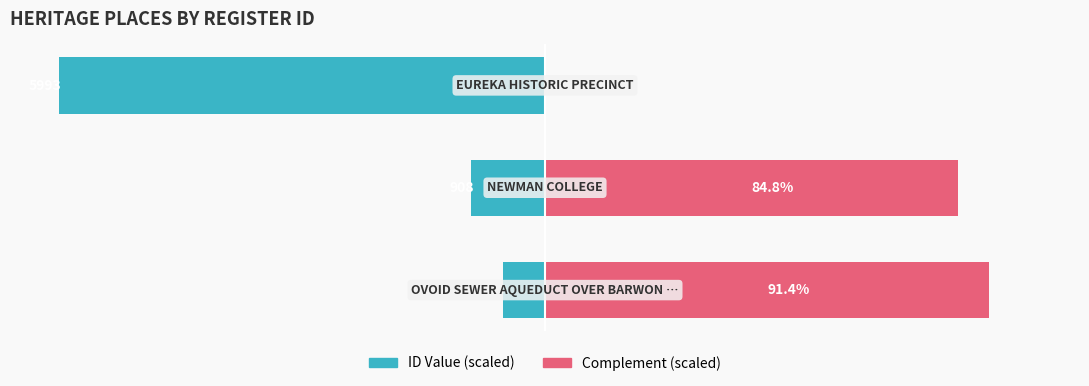

Which series has the largest total across all categories?

Complement (scaled)